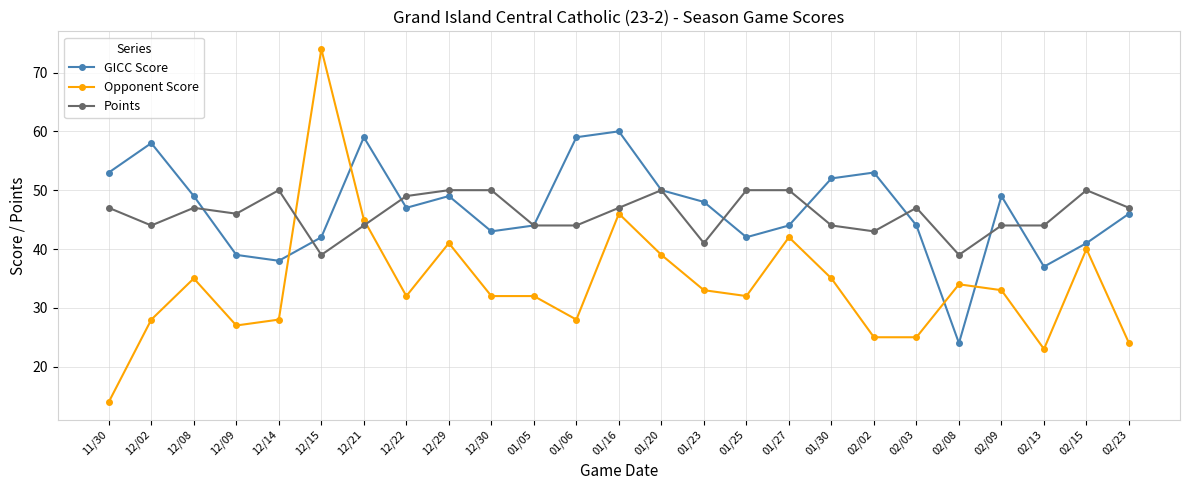

What is the greatest value displayed?

74